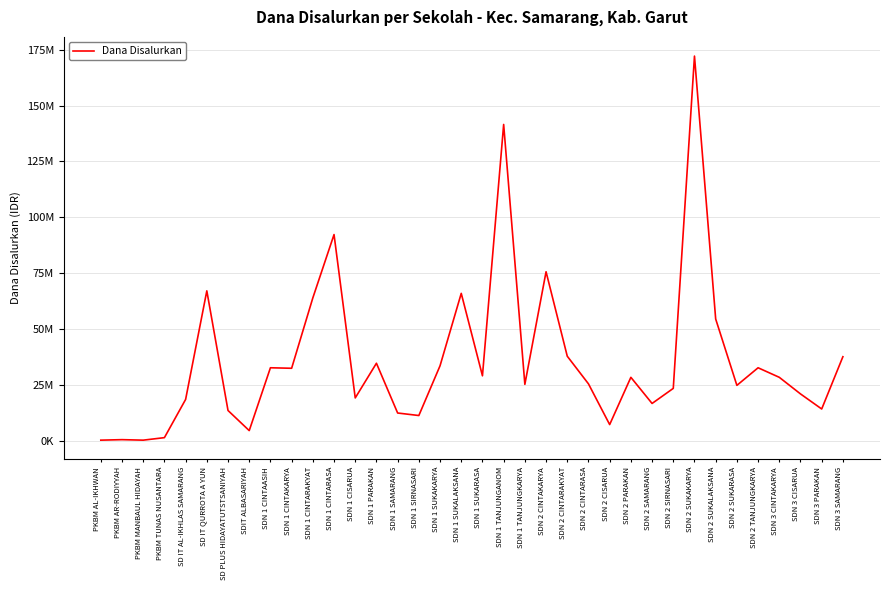

Does the chart display data point markers on the line(s)?

No